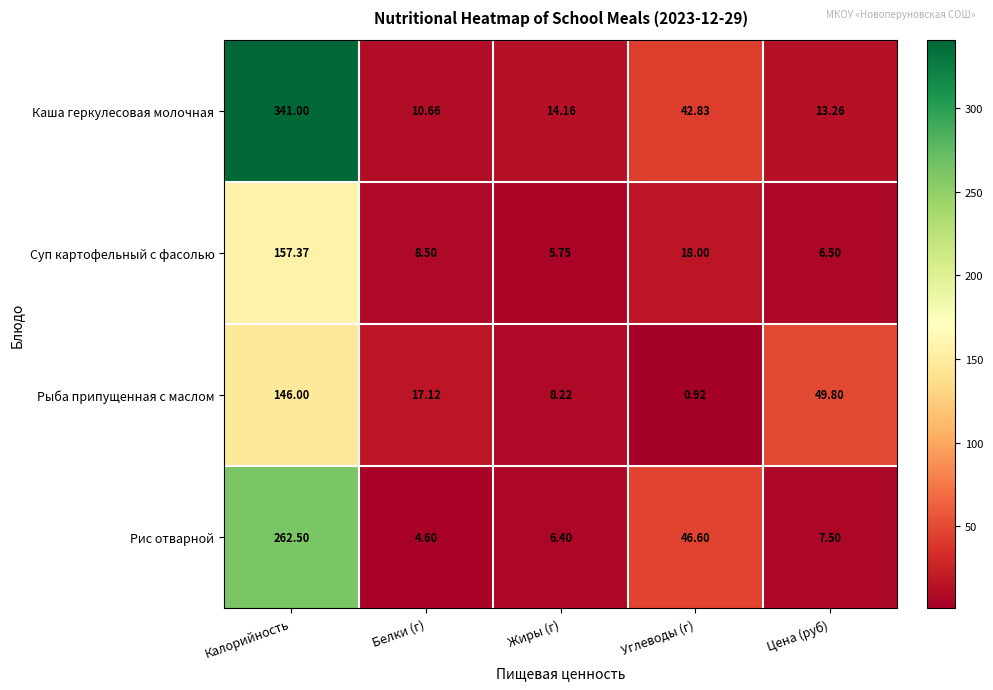

How many distinct data groups are displayed?

4